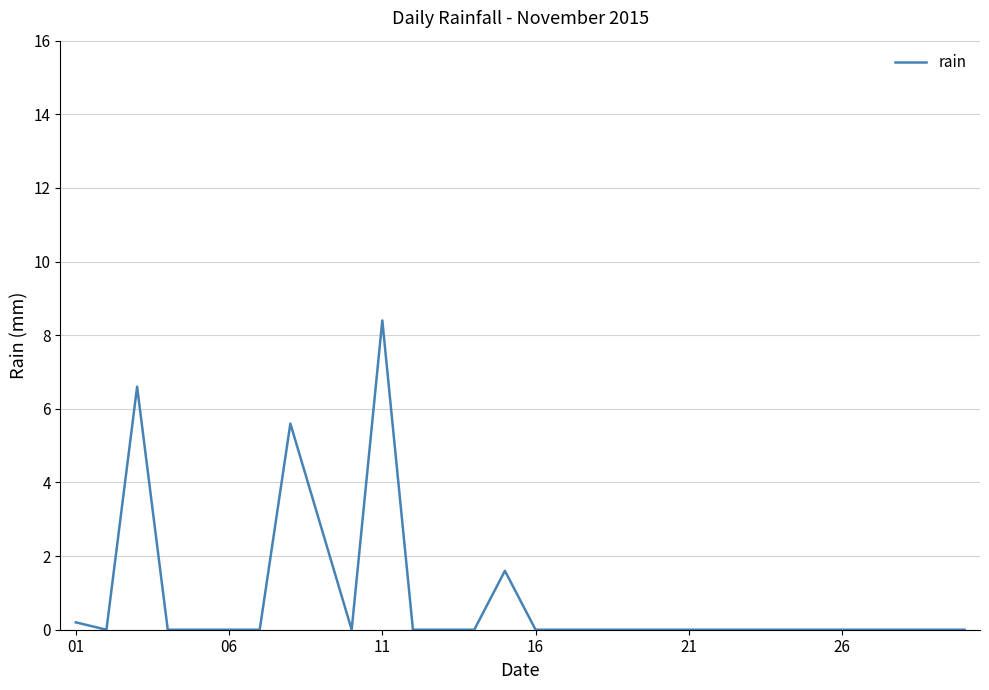

True or false: there are more than 2 points higher than both neighbors.

True